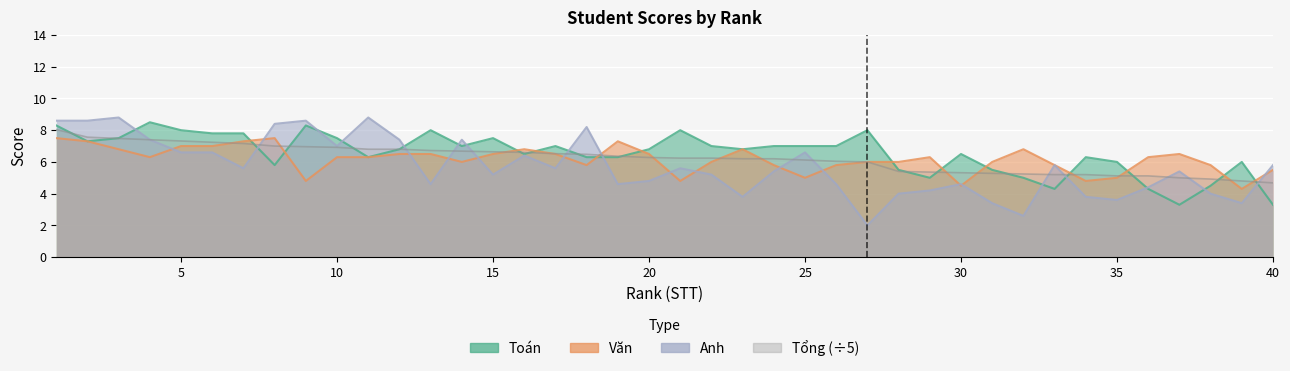

What is the spread (max minus min) of values at 30?

2.0